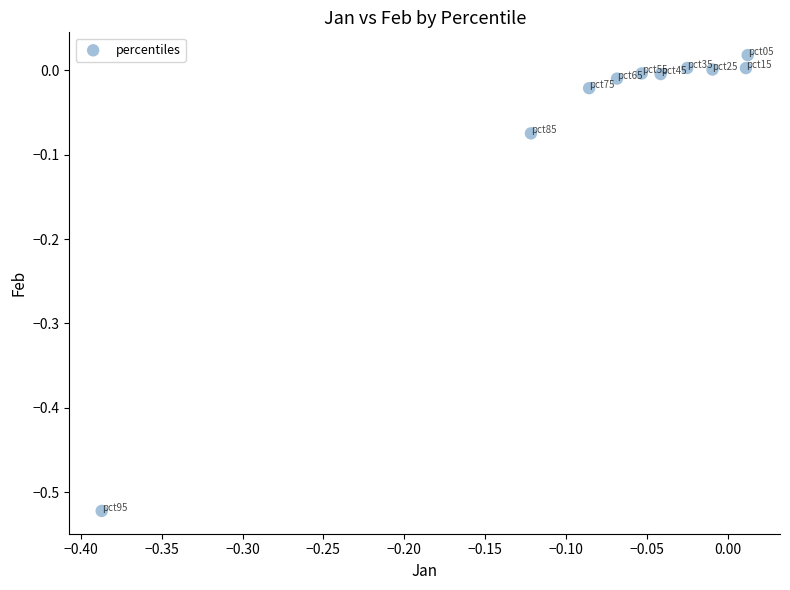

What is the range of Y values (max minus min)?

0.5